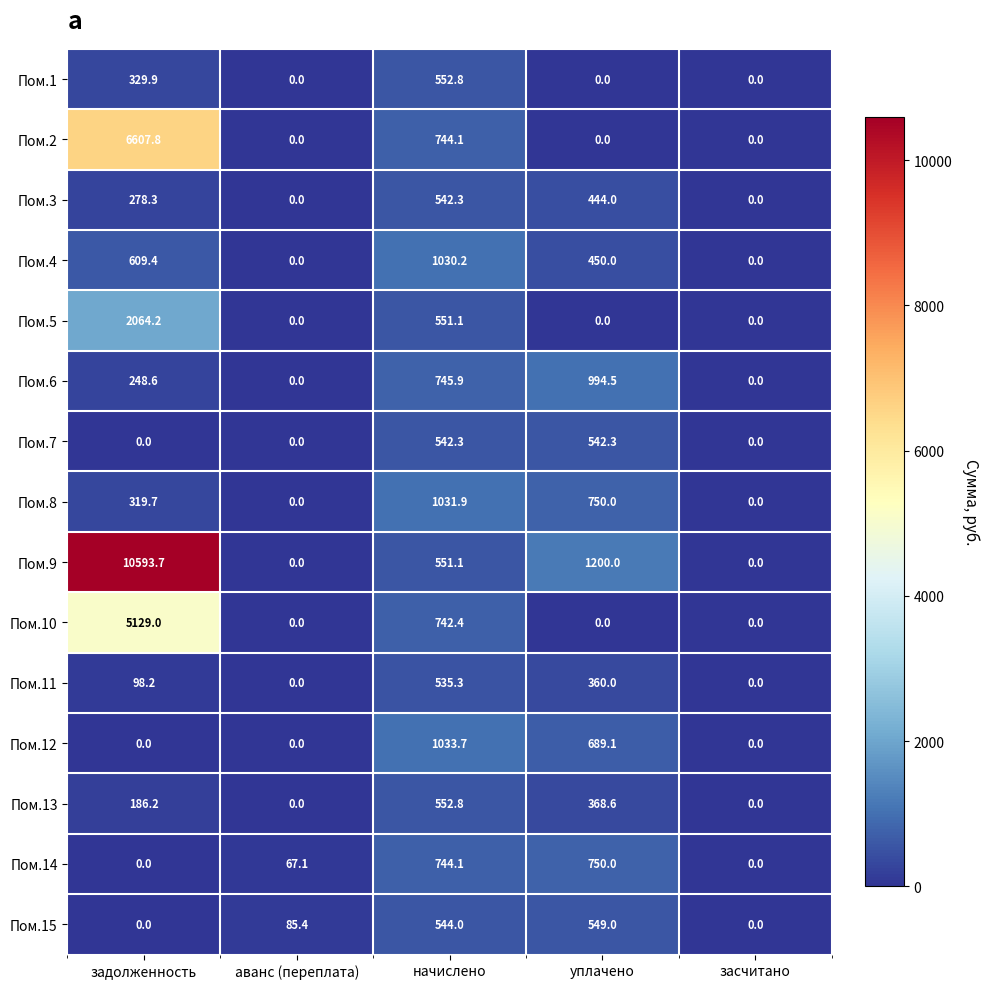

Which category has the highest value in the Пом.10 series?

задолженность